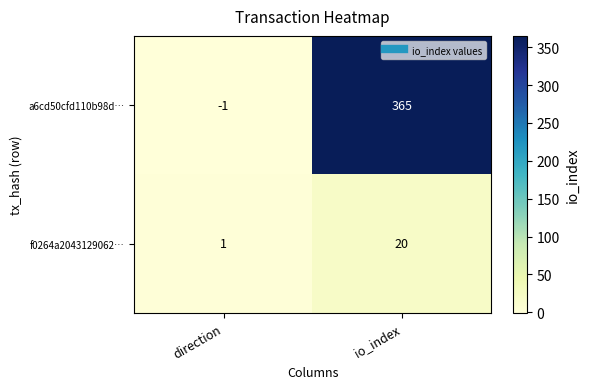

What is the highest value of the f0264a2043129062… series?

20